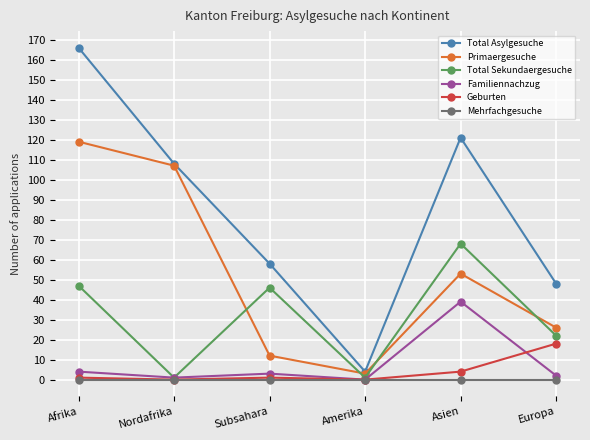

What position from the right is Asien?

2